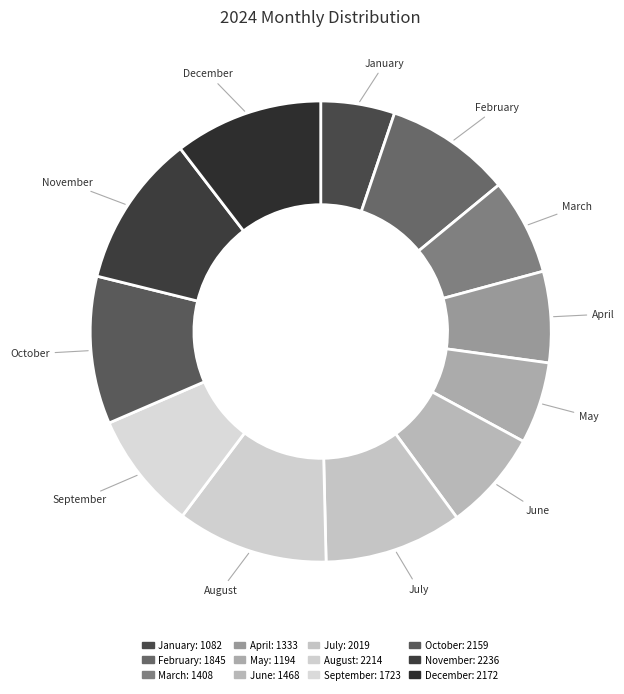

Does any single category account for the majority?

No